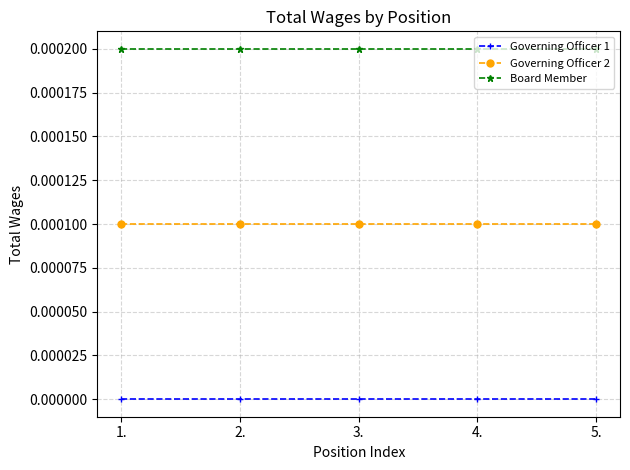

True or false: Governing Officer 1 has more than 2 points higher than both neighbors.

False